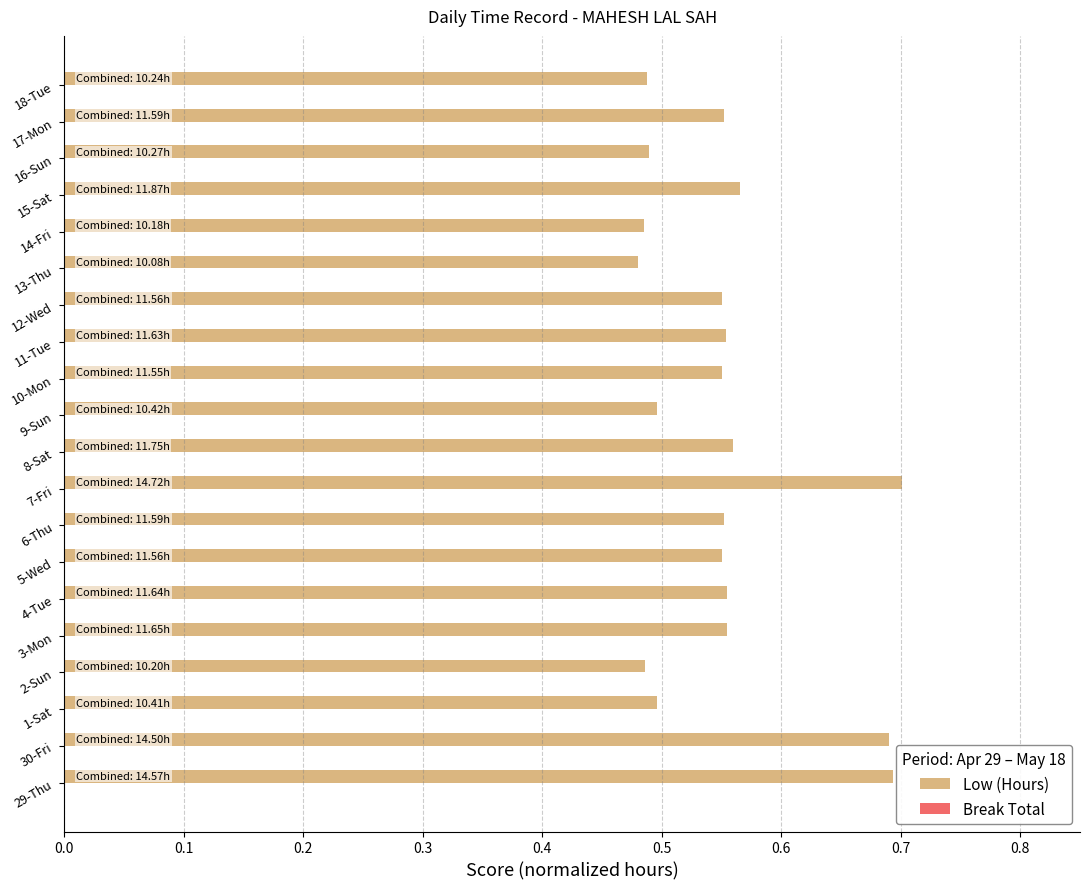

Are the bars horizontal?

Yes